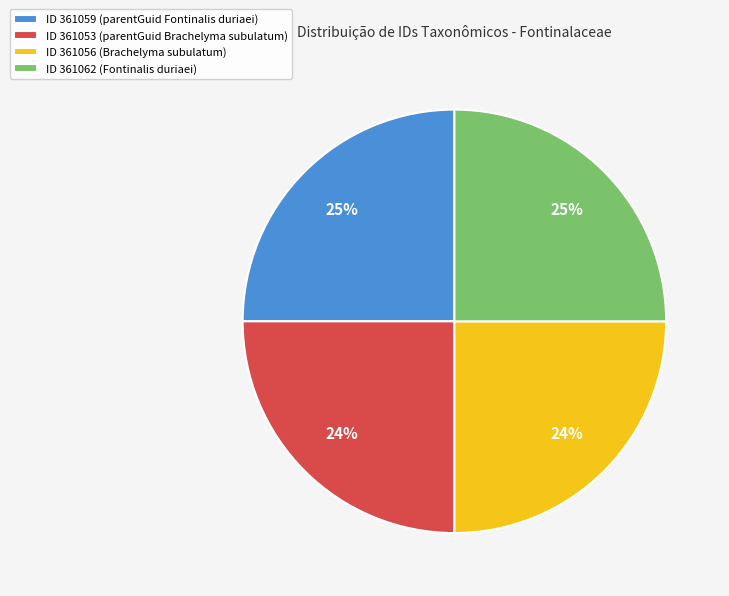

How many segments does this pie chart have?

4